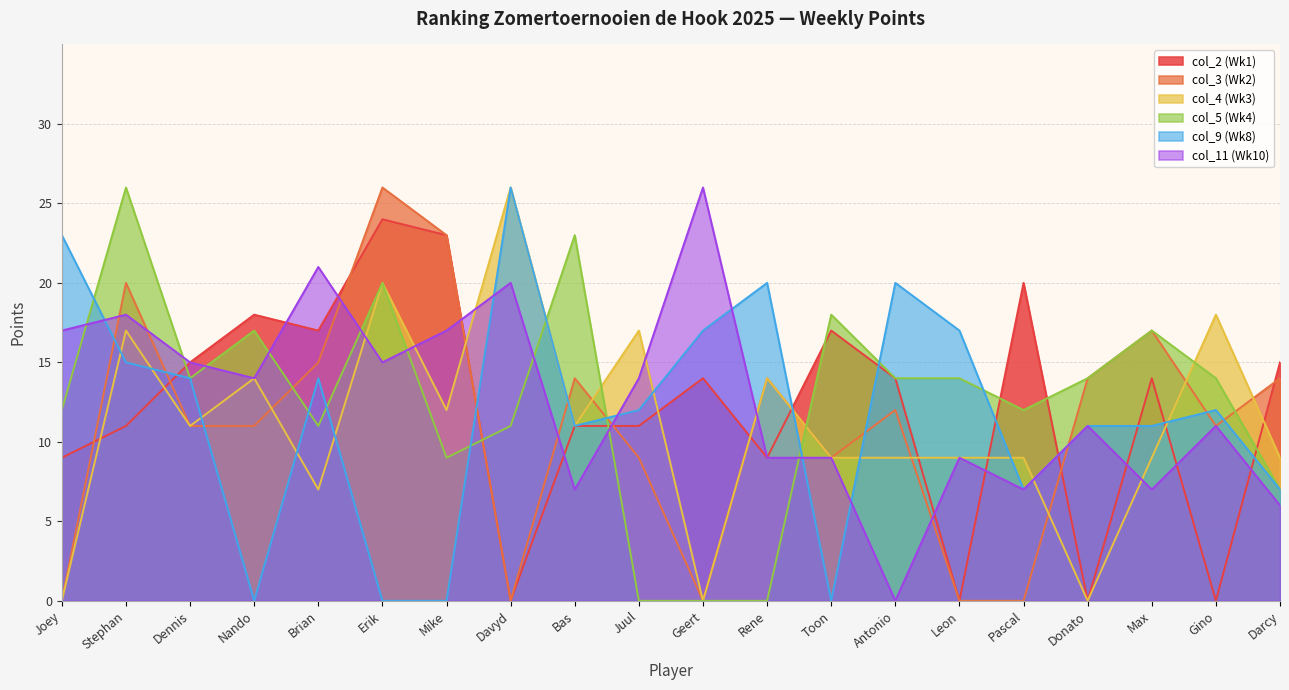

What is the spread (max minus min) of values at Davyd?

26